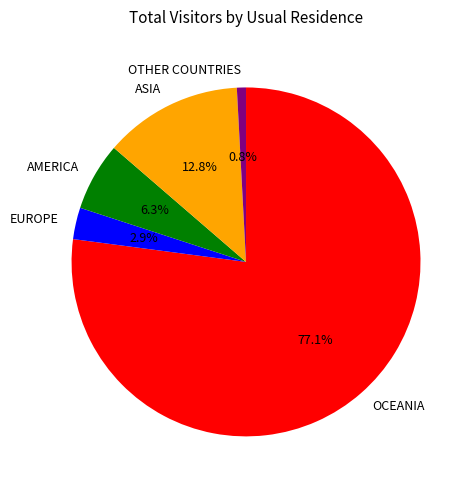

The ASIA slice represents 20% of the pie. True or false?

False